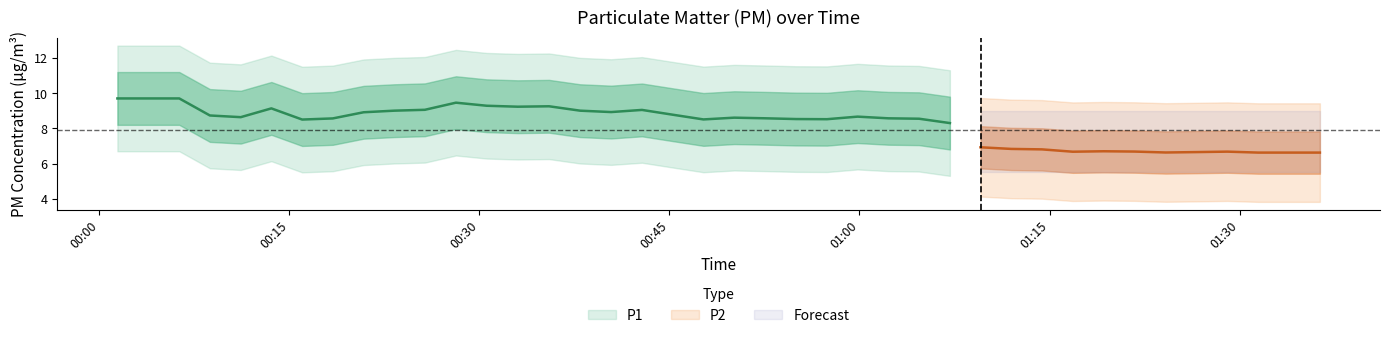

Rank the categories by P1 value from highest to lowest.

2, 8, 11, 14, 15, 27, 35, 31, 17, 23, 10, 39, 20, 24, 33, 18, 12, 9, 21, 32, 36, 3, 25, 0, 16, 22, 19, 26, 5, 38, 29, 4, 13, 28, 1, 6, 7, 34, 30, 37